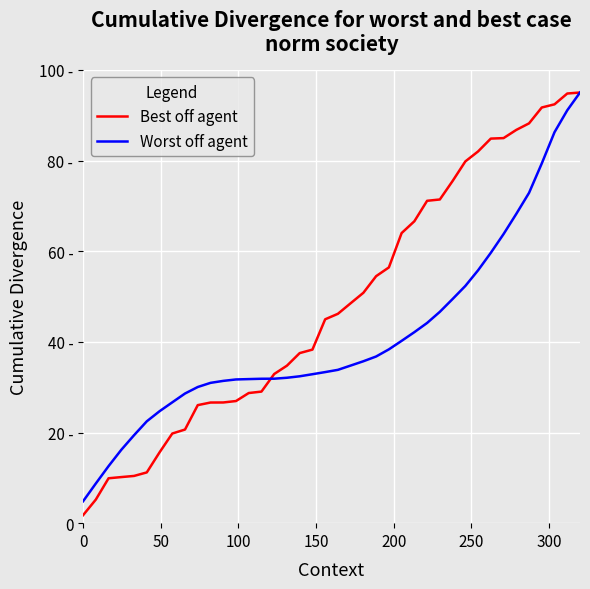

Rank the series by their average value, from highest to lowest.

Best off agent, Worst off agent